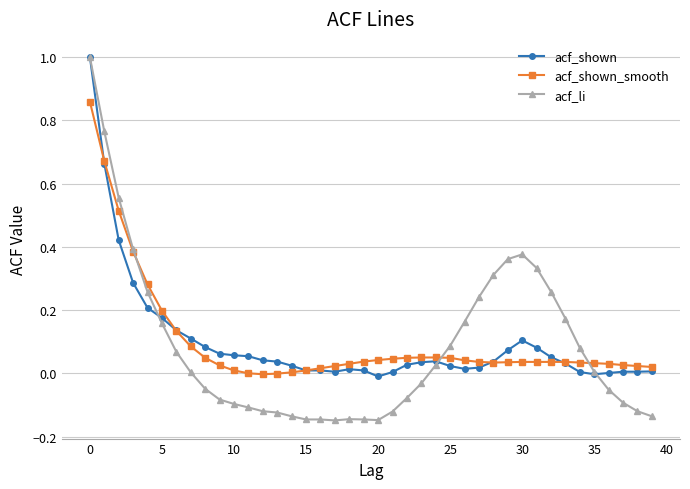

After their last crossing, which series has the higher values: acf_shown_smooth or acf_shown?

acf_shown_smooth